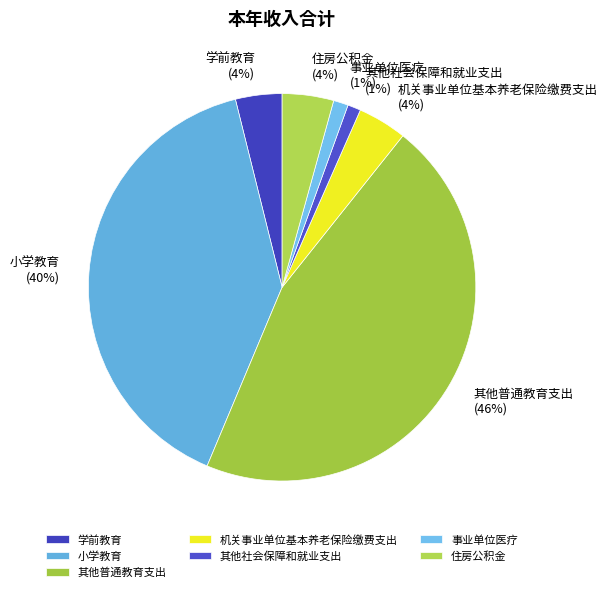

Between 学前教育 and 其他普通教育支出, which is larger?

其他普通教育支出